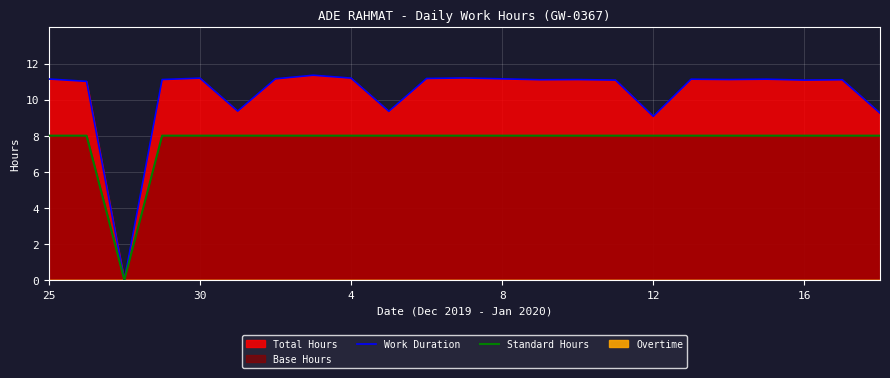

What is the maximum value for Standard Hours?

8.0